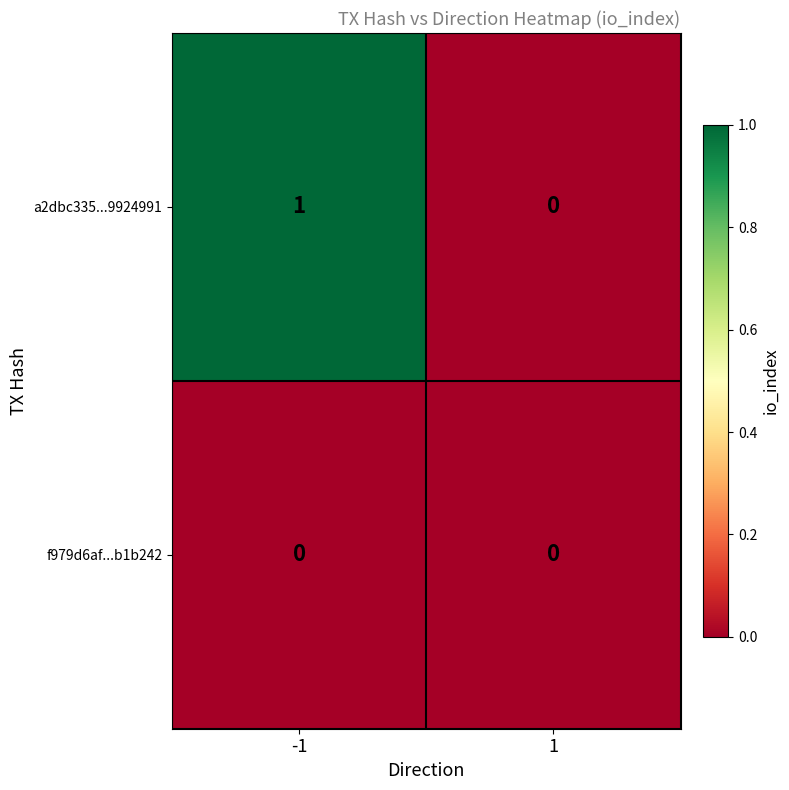

The a2dbc335...9924991 series shows 1 at -1. True or false?

True